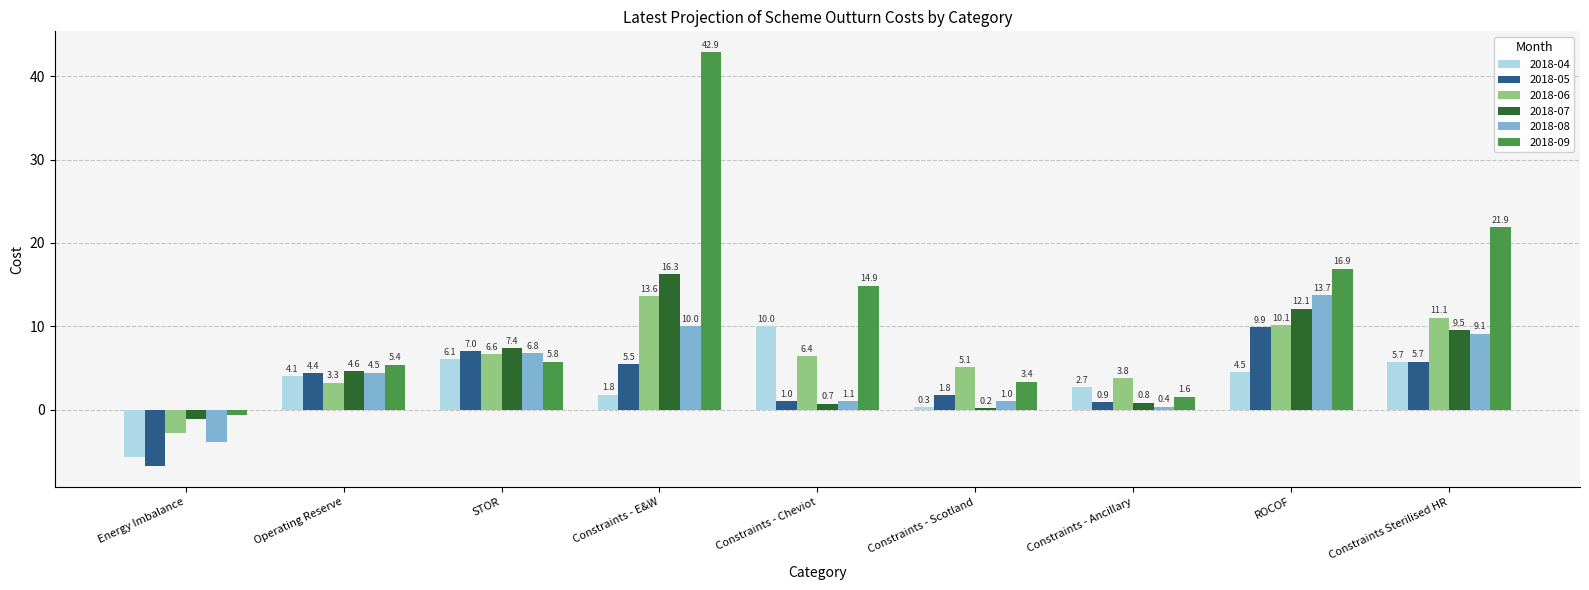

How many data points in 2018-09 are less than 5?

3